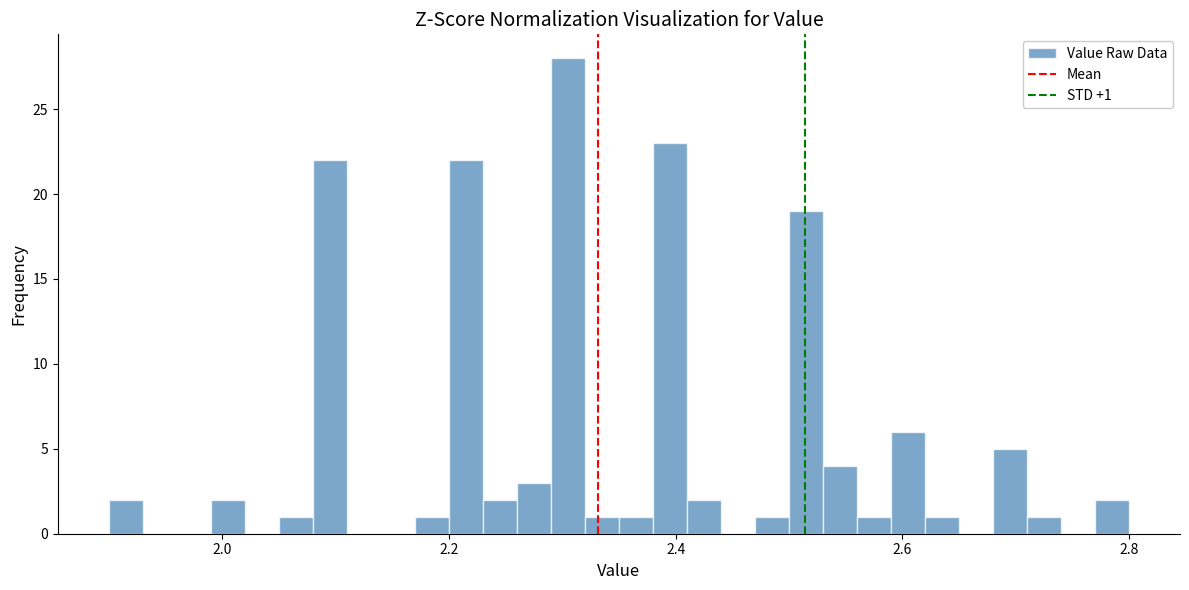

Read against the x-axis, roughly where is the centre of the tallest bar?

2.30